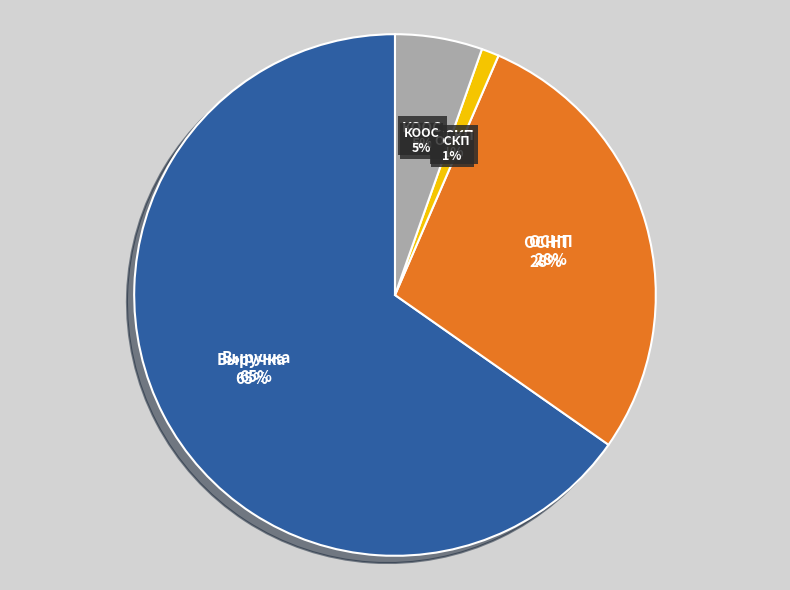

To the nearest percent, what is the average slice percentage?

25%